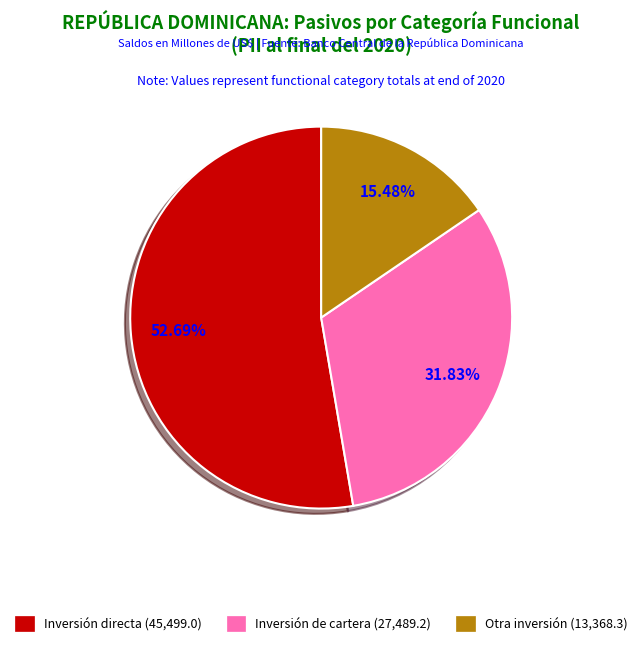

Approximately how many times larger is the value at Inversión directa compared to Inversión de cartera?

1.7